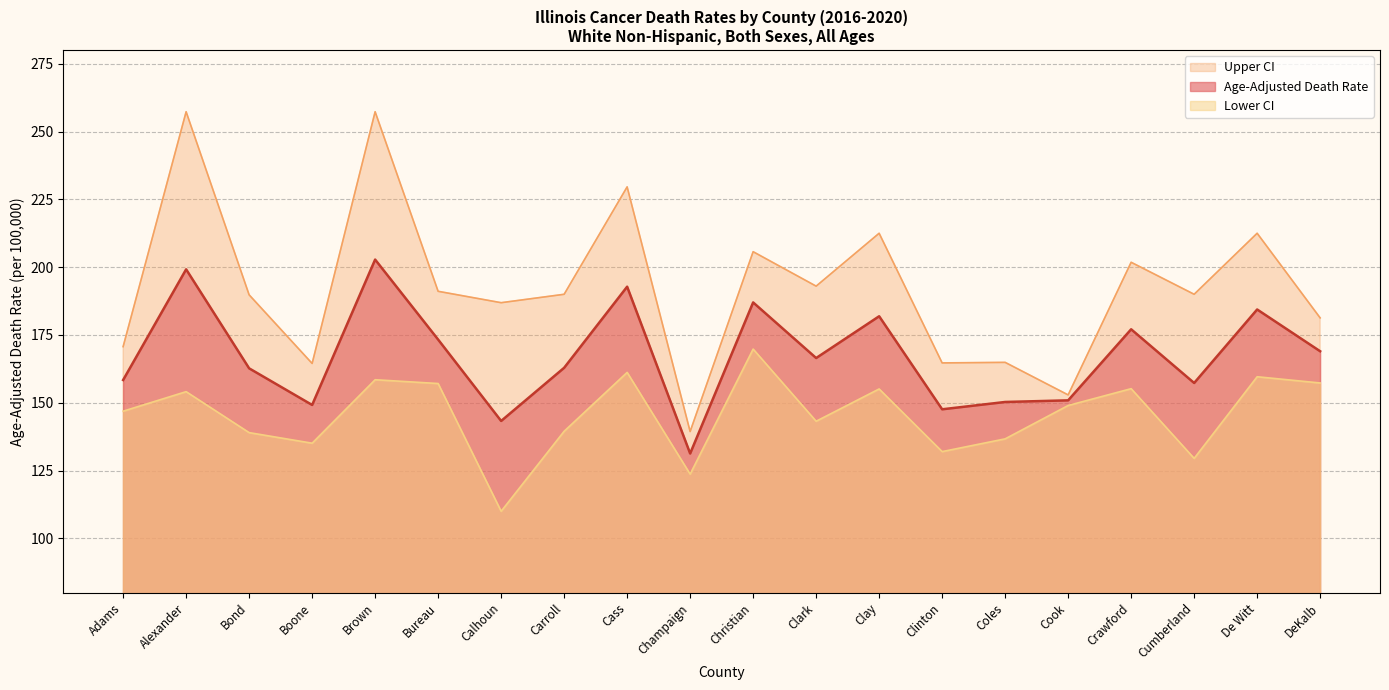

How many lines are shown in the chart?

3